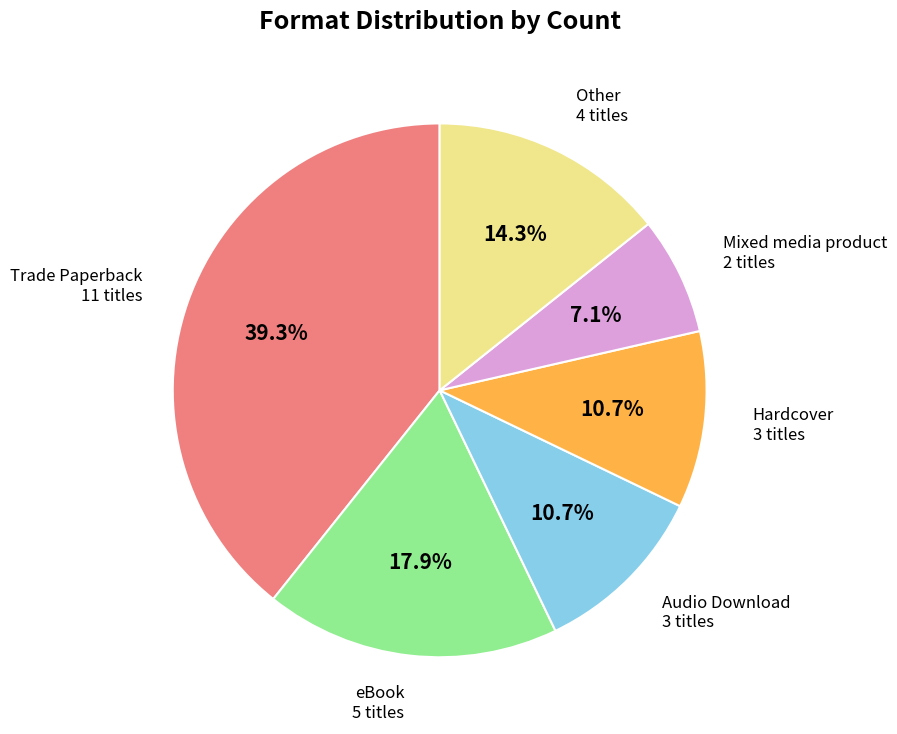

Does any single category account for the majority?

No